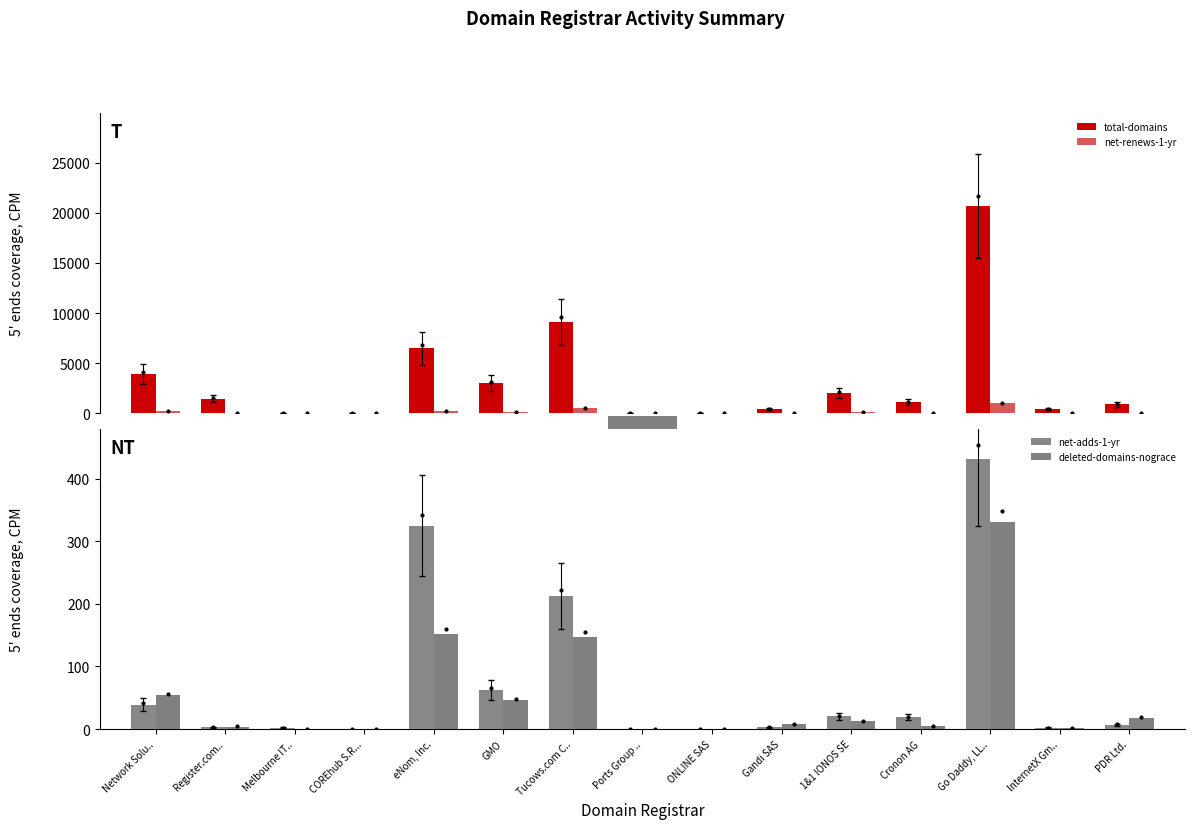

How many values in the total-domains series are below 1128?

7